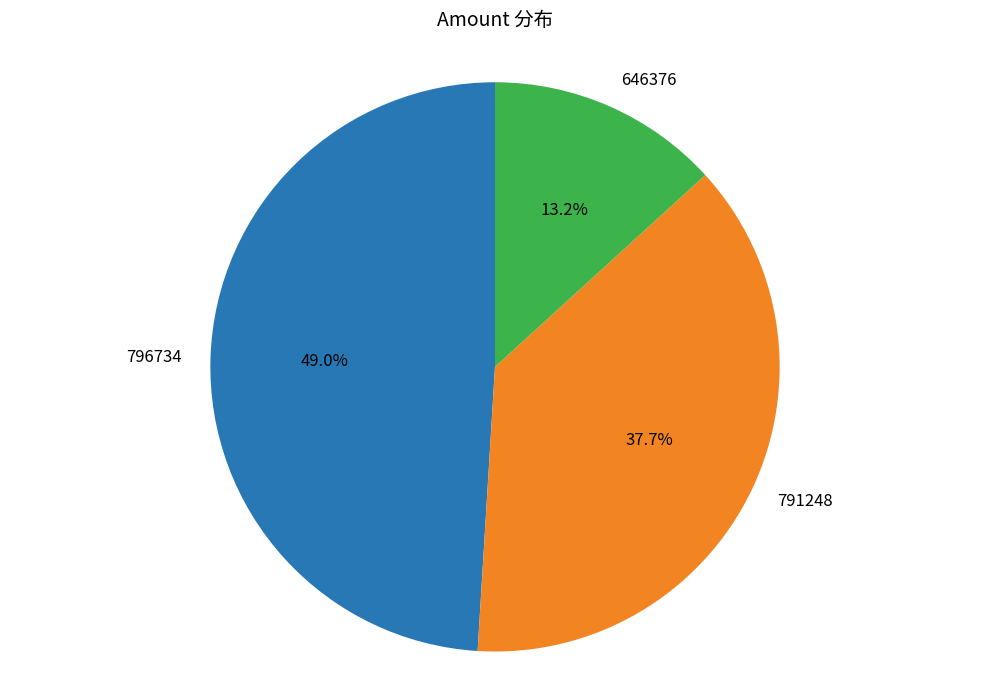

What percentage is the 791248 slice, to the nearest percent?

38%